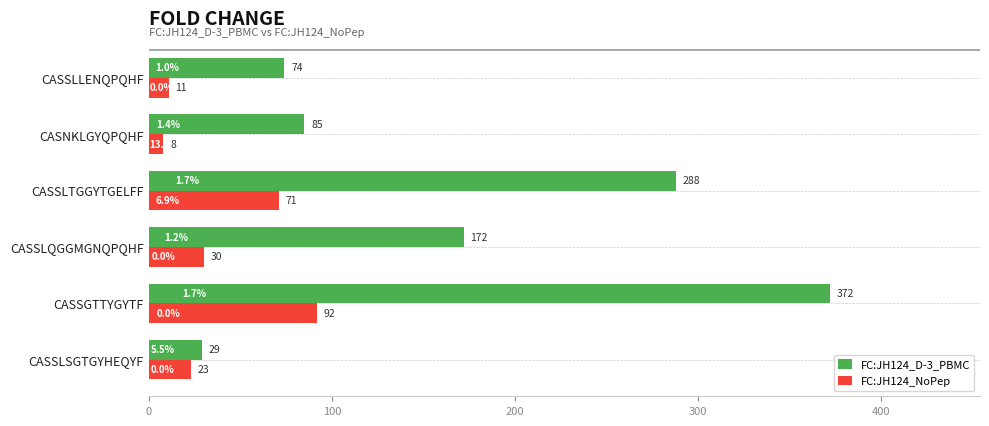

What is the difference between the maximum and minimum values in the FC:JH124_D-3_PBMC series?

343